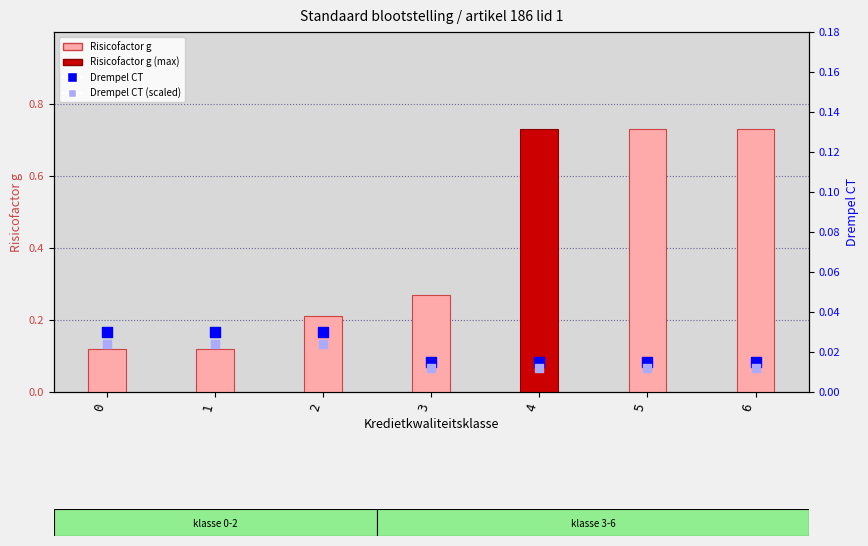

At which category is the sum across all series the highest?

4